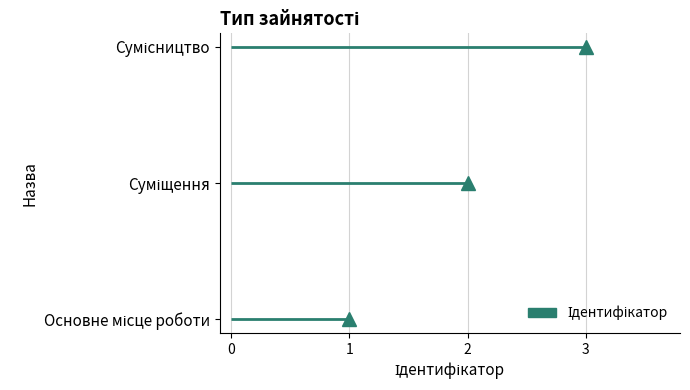

What position from the left is Сумісництво?

3